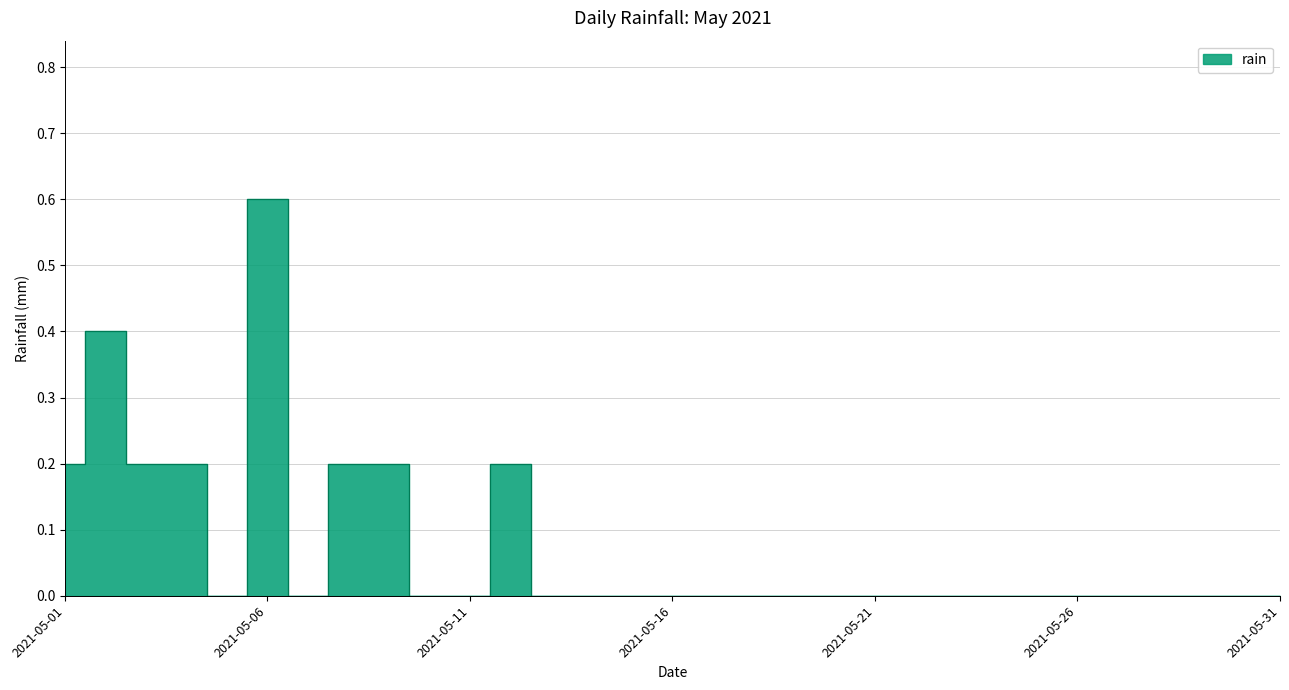

What value does the data have at 2021-05-09?

0.2